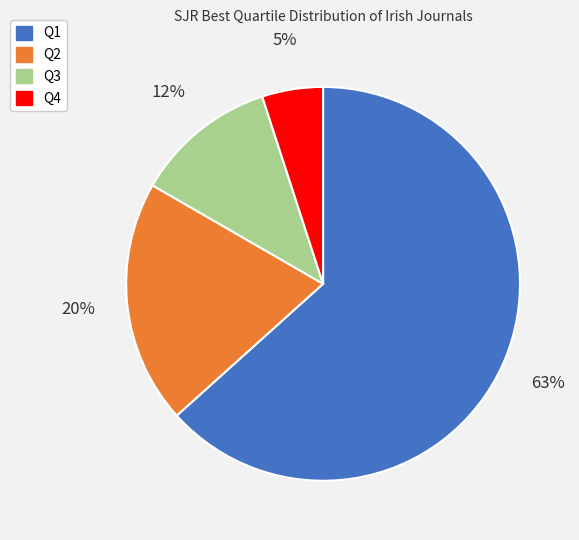

True or false: Q3 accounts for 1% of the total.

False